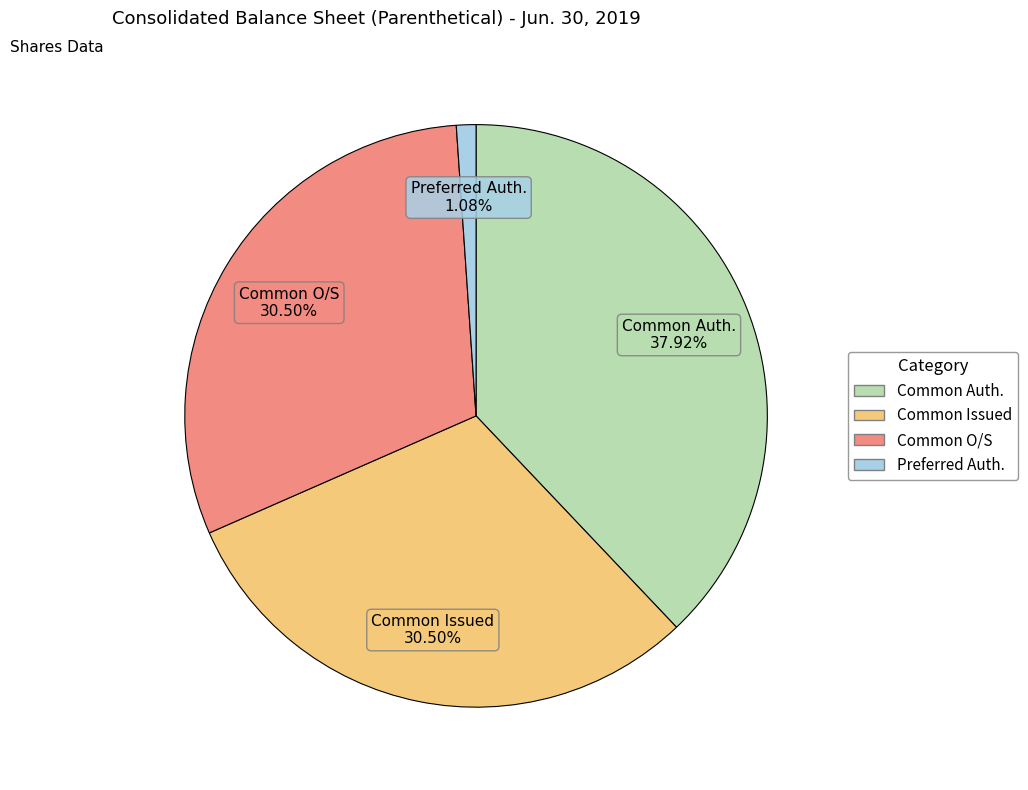

Is there any slice that represents more than half of the pie?

No